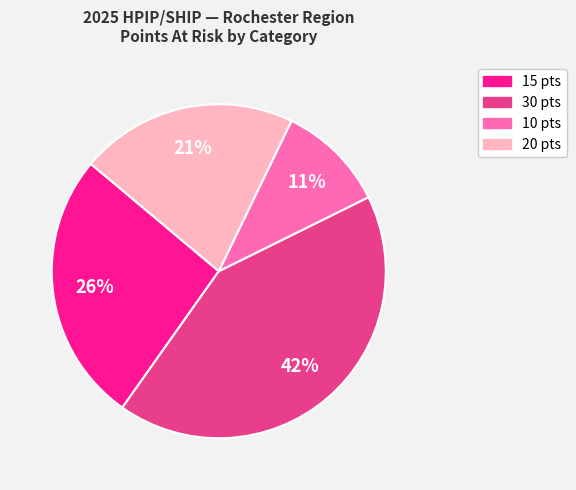

Is there a majority slice in this chart?

No